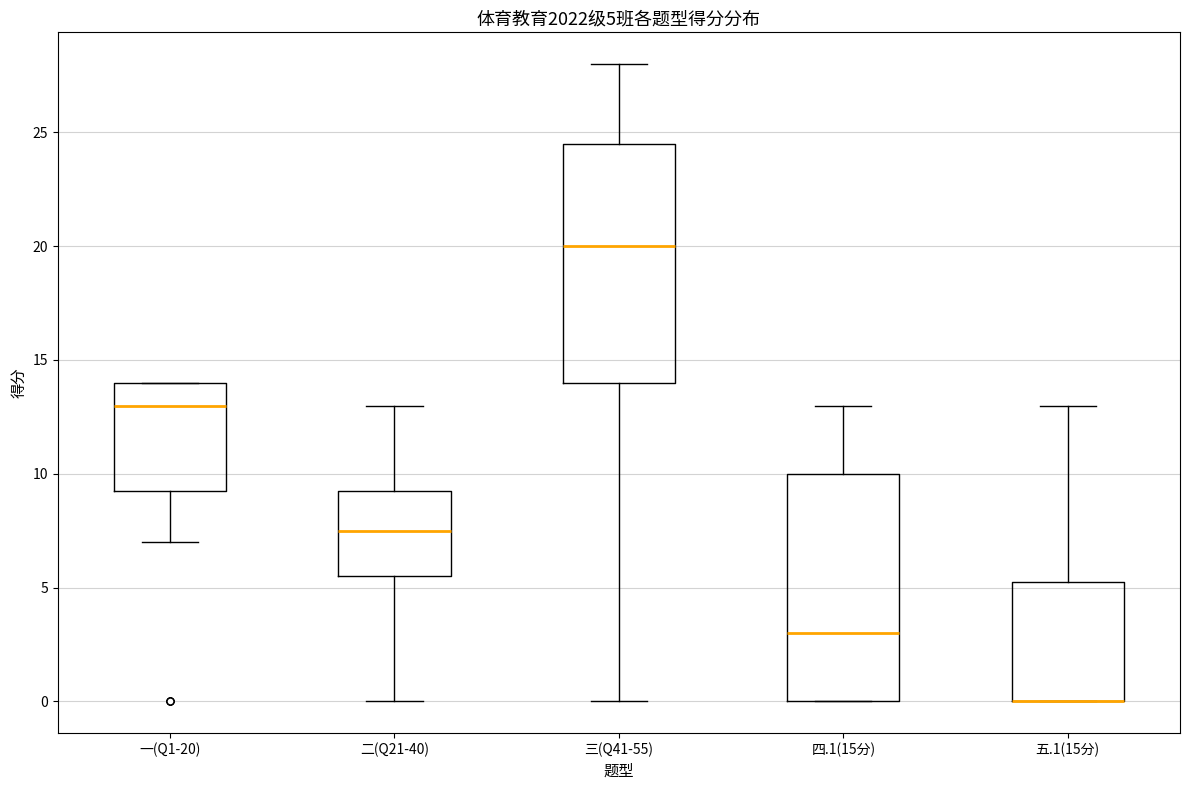

Which box is the tallest, from its lower edge to its upper edge?

三(Q41-55)